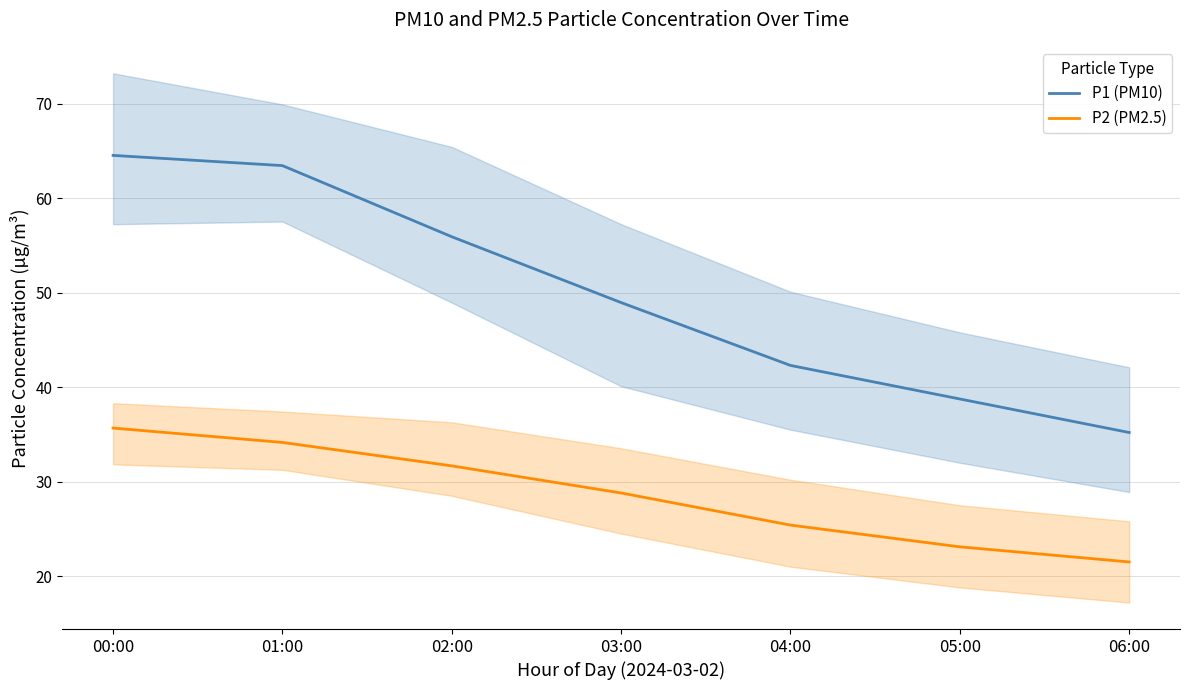

What is the average value of the P1 (PM10) series?

49.9